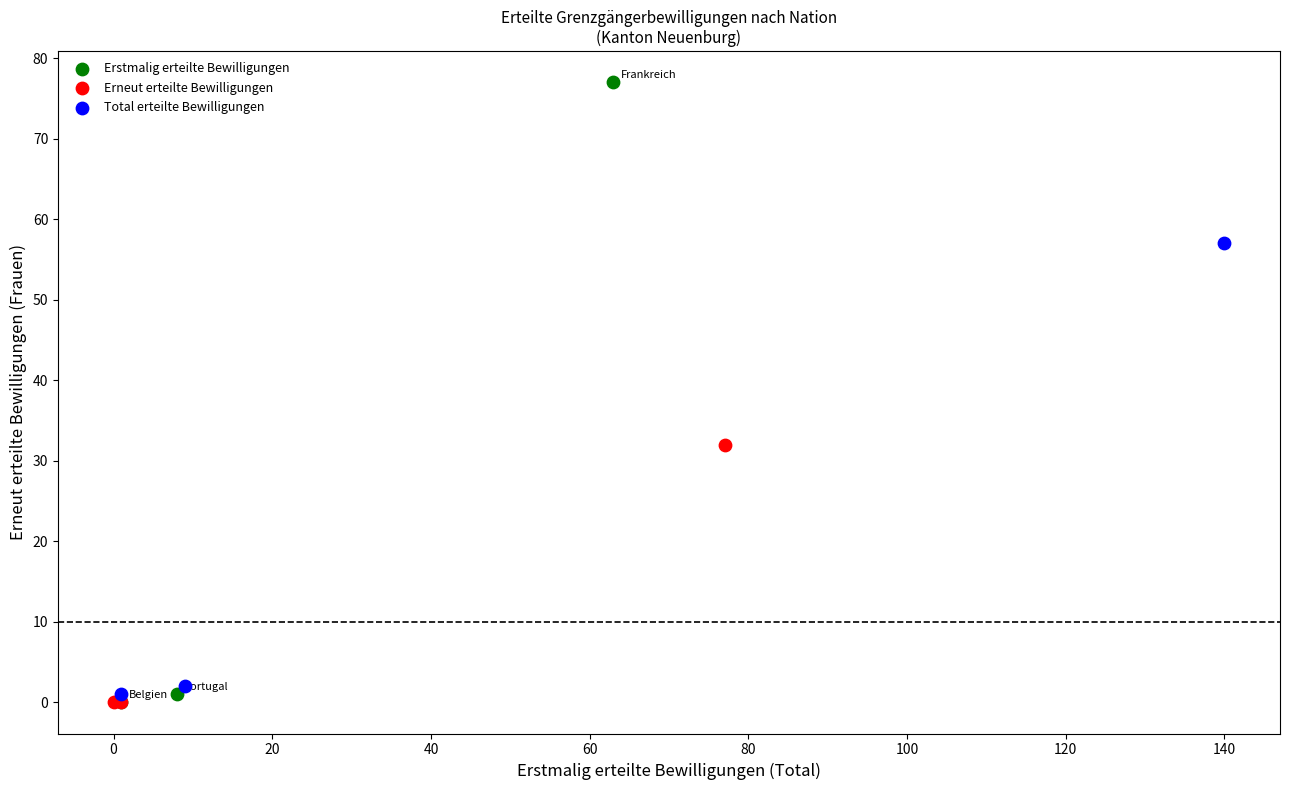

Which series has the largest Y range (max minus min)?

Erstmalig erteilte Bewilligungen